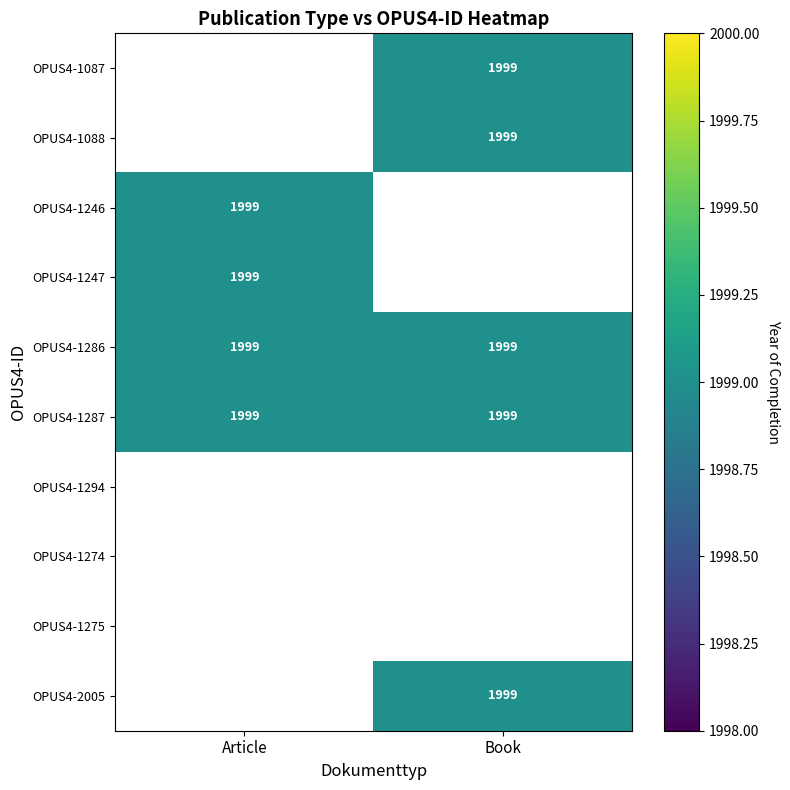

Which category has the highest value across all series?

Book